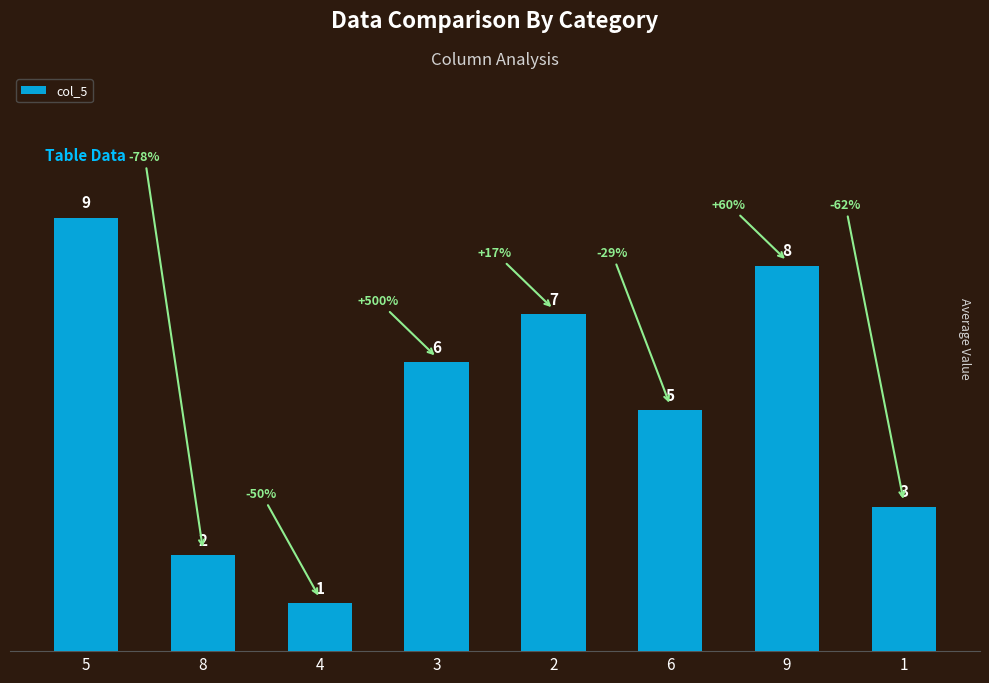

What is the difference between the values at 6 and 3?

1